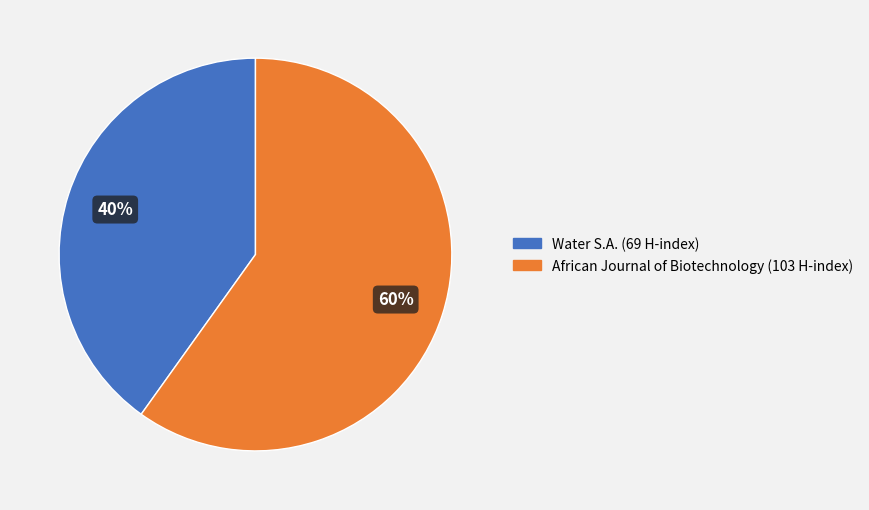

To the nearest percent, what is the difference between the largest and smallest slice percentages?

20%